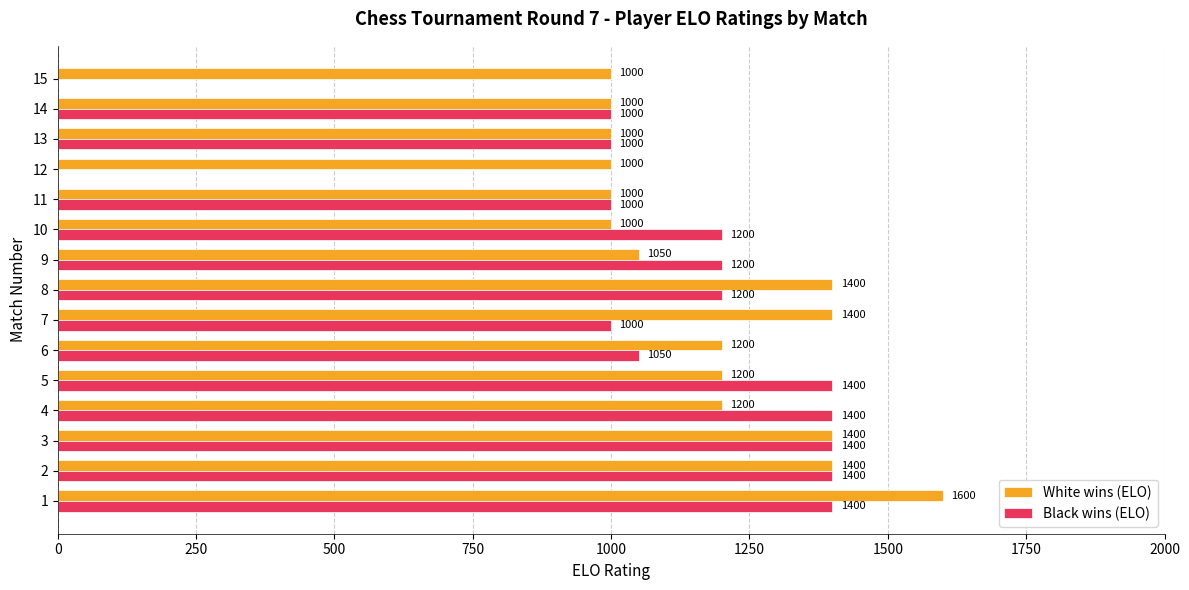

Which series has the largest total across all categories?

White wins (ELO)